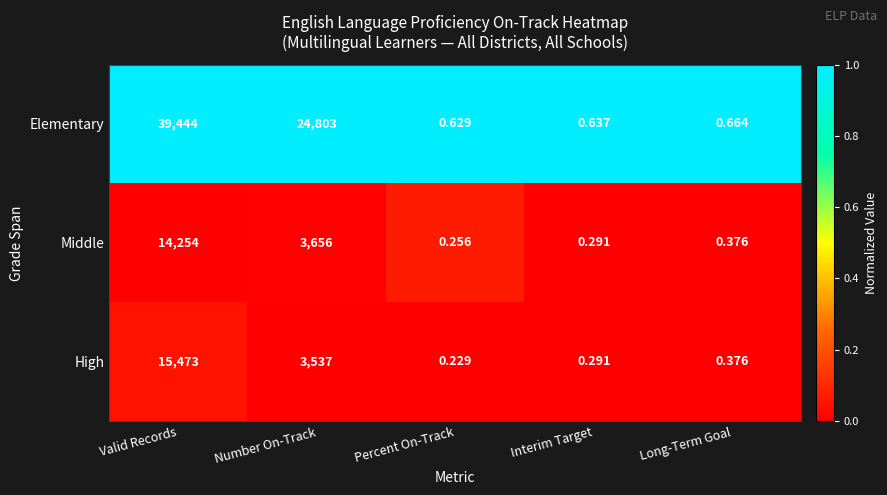

Which series has the largest range (max minus min)?

Elementary